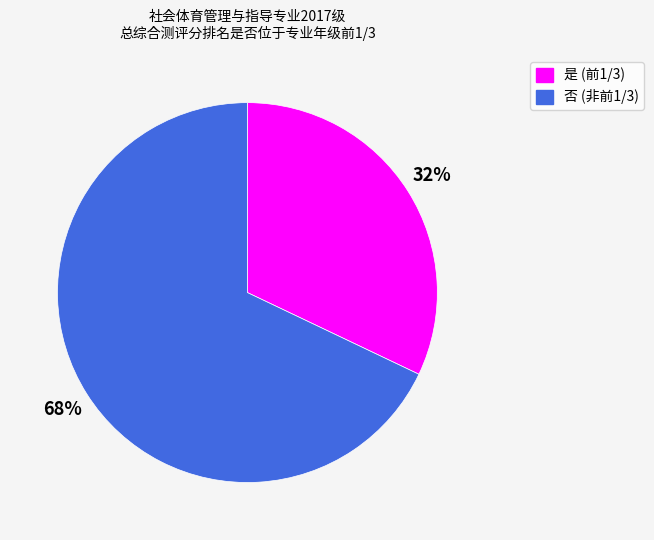

Which category has the biggest portion of the pie?

否